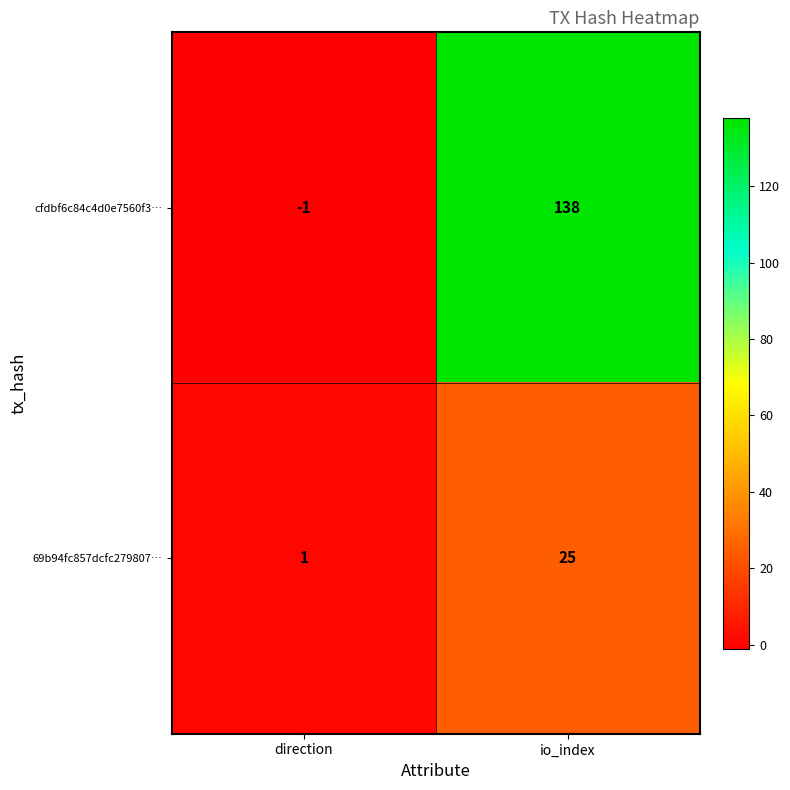

Which series has the widest spread of values?

cfdbf6c84c4d0e7560f3…